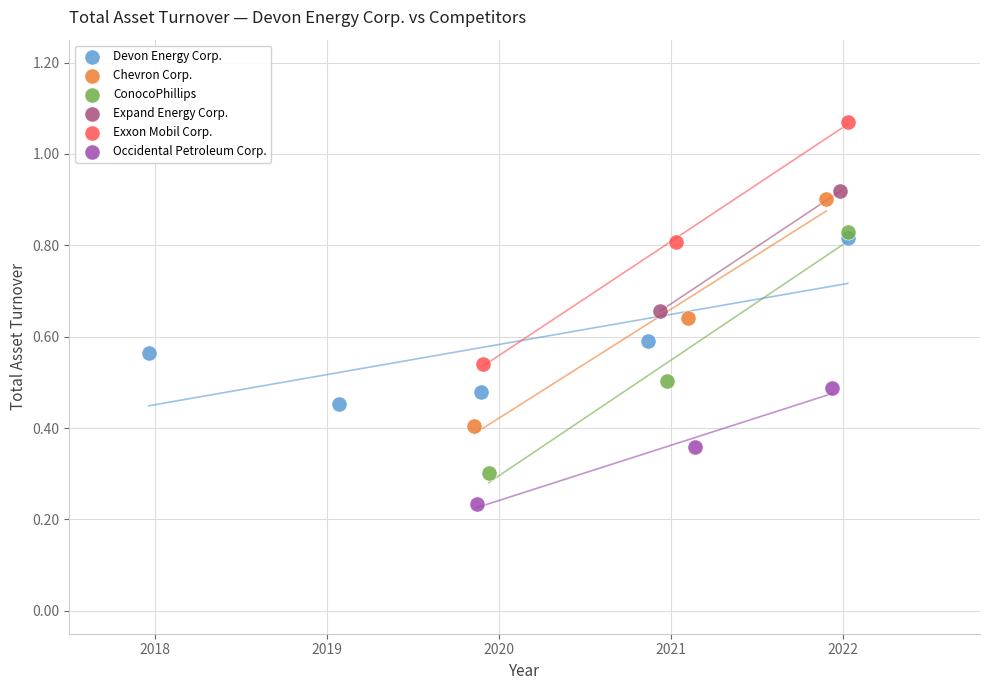

Which series has the largest Y range (max minus min)?

Exxon Mobil Corp.